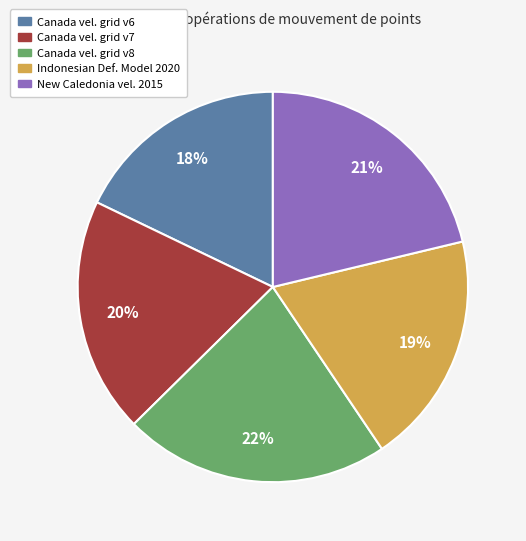

To the nearest percent, what is the difference between the largest and smallest slice percentages?

4%